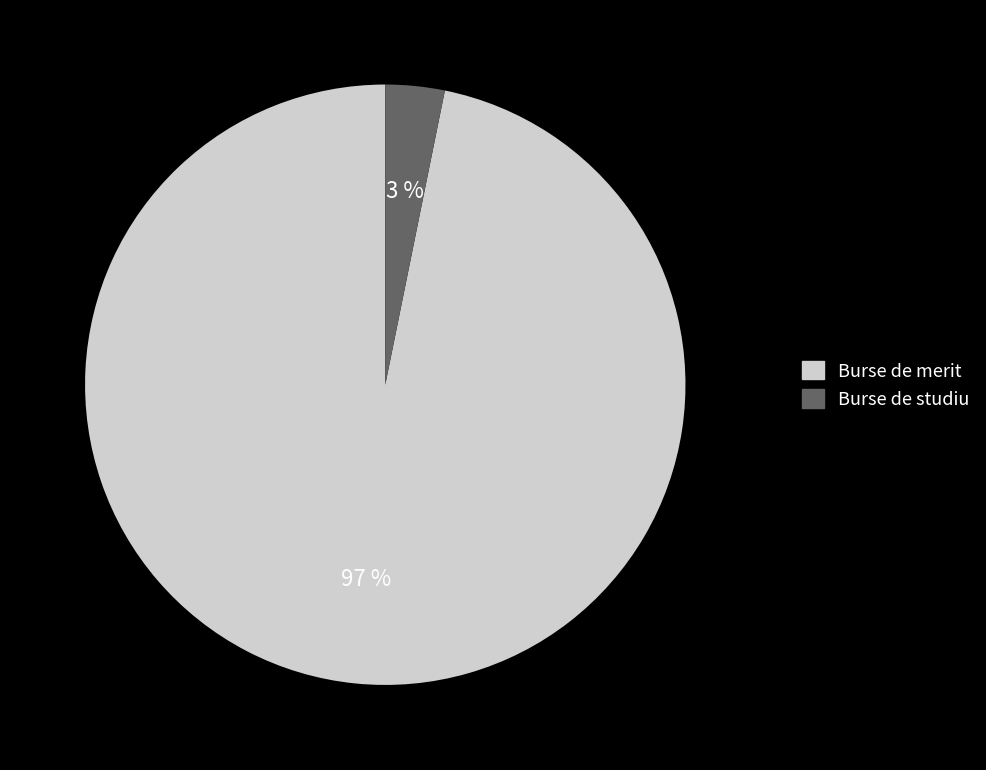

True or false: Burse de studiu accounts for 3% of the total.

True